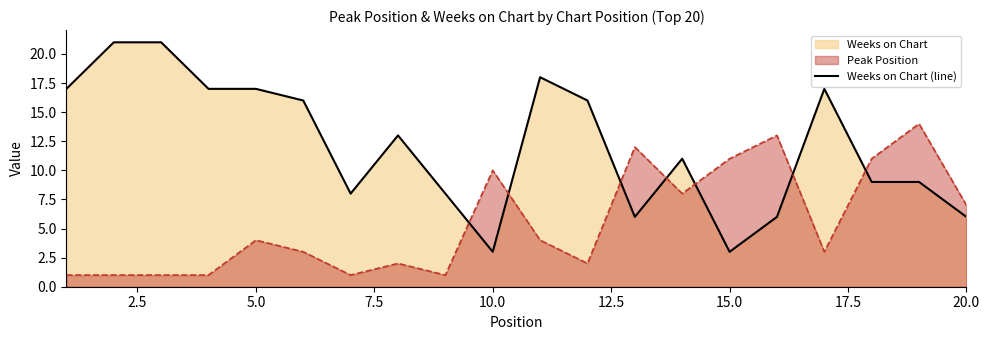

Rank the series at 5.0 from lowest to highest value.

Peak Position, Weeks on Chart (line)